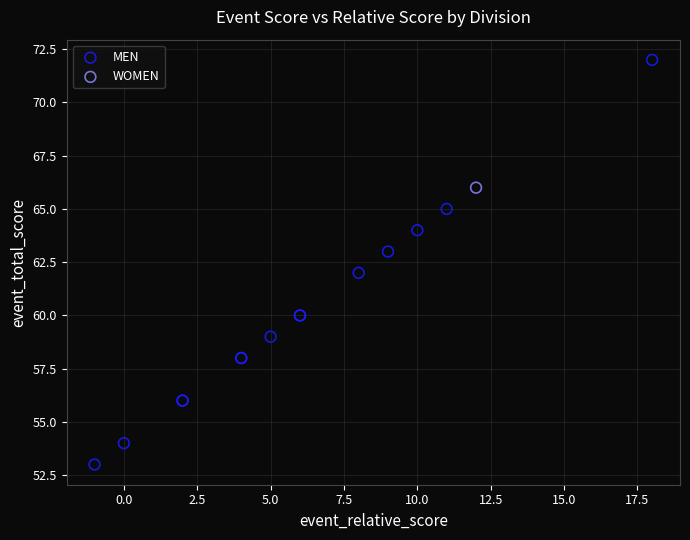

What are all the series names shown in the legend?

MEN, WOMEN